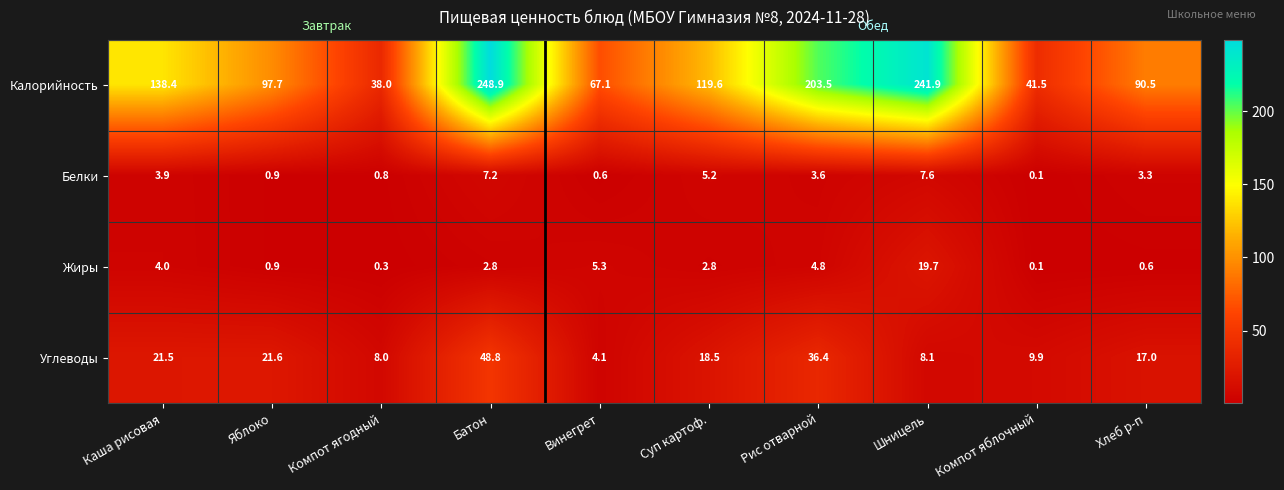

At which category does the chart reach its minimum across all series?

Компот яблочный